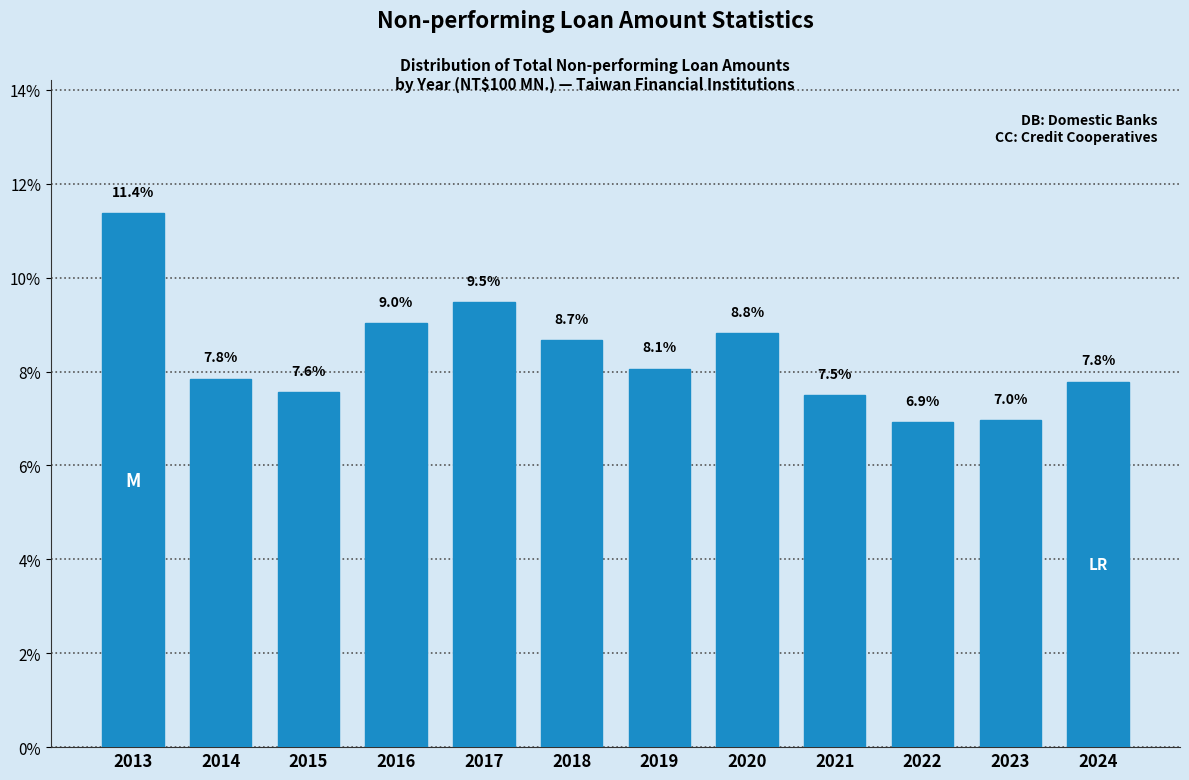

Reading left to right, list all the values displayed in this chart.

11.4	7.8	7.6	9.0	9.5	8.7	8.1	8.8	7.5	6.9	7.0	7.8